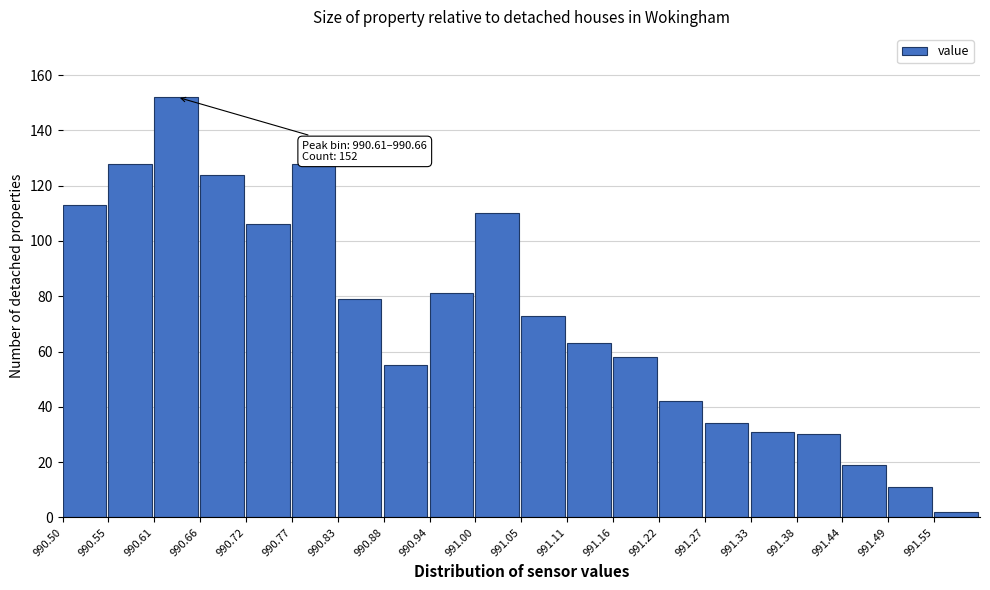

Over which range of the x-axis is the bar tallest?

990.610 to 990.665